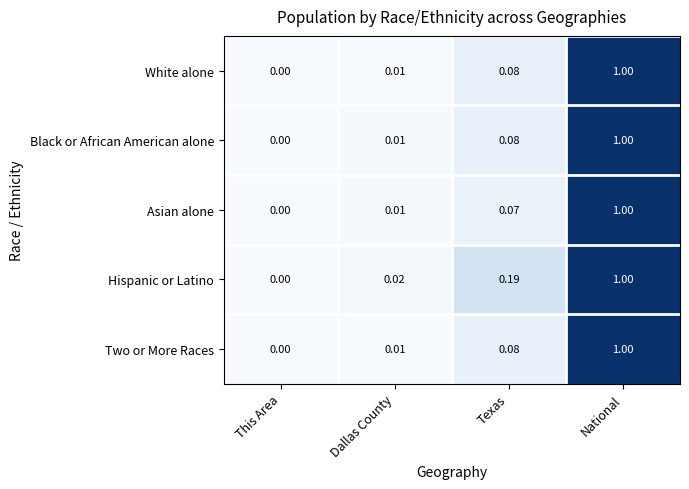

At which category does the chart reach its peak across all series?

National